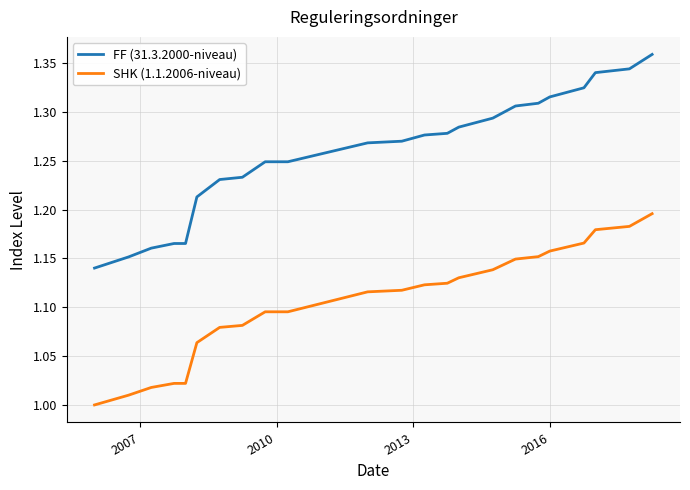

True or false: FF (31.3.2000-niveau) and SHK (1.1.2006-niveau) cross at least once.

False